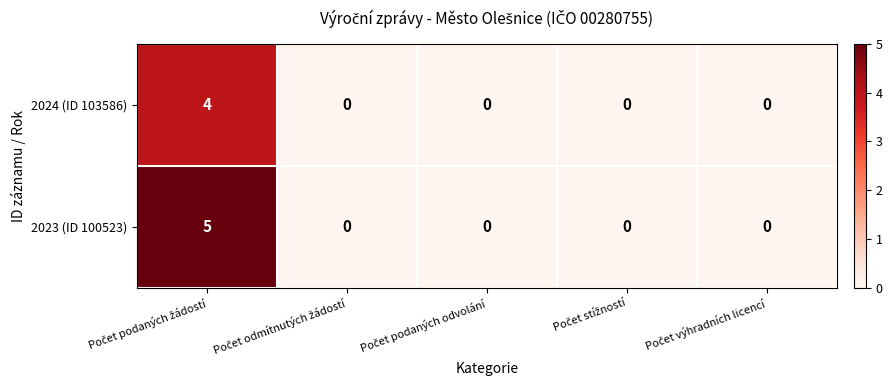

Which series has the widest spread of values?

2023 (ID 100523)